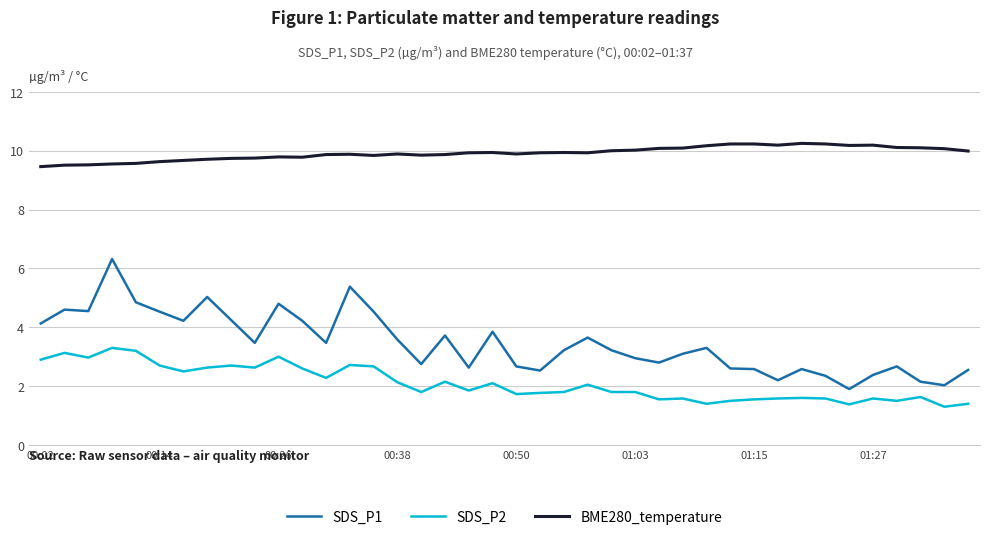

What is the lowest value of the SDS_P2 series?

1.3